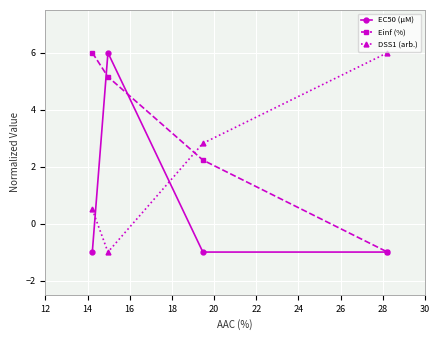

At how many categories does at least one series exceed 0?

4